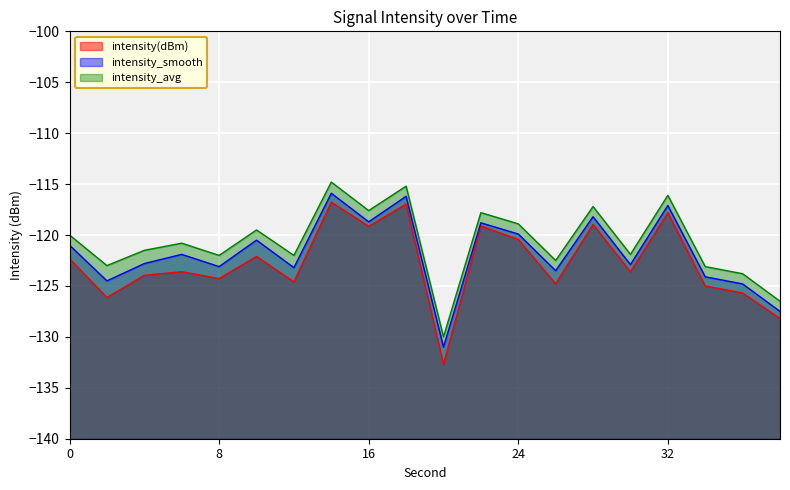

Is the value of intensity_avg at 10 greater than the value of intensity(dBm) at 12?

Yes